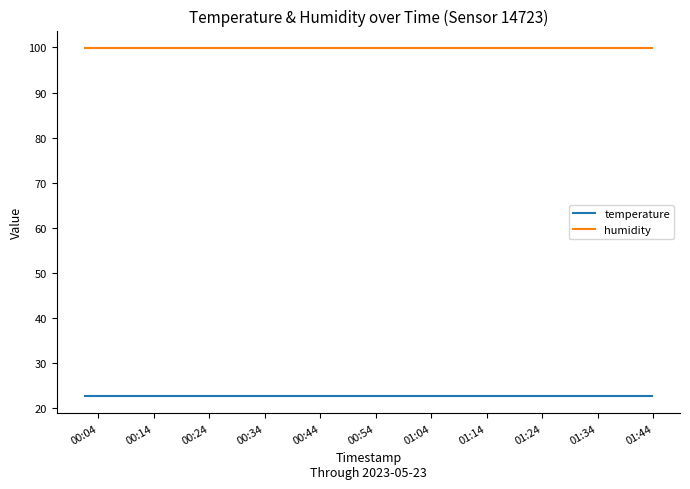

What is the minimum value shown in the chart?

22.8